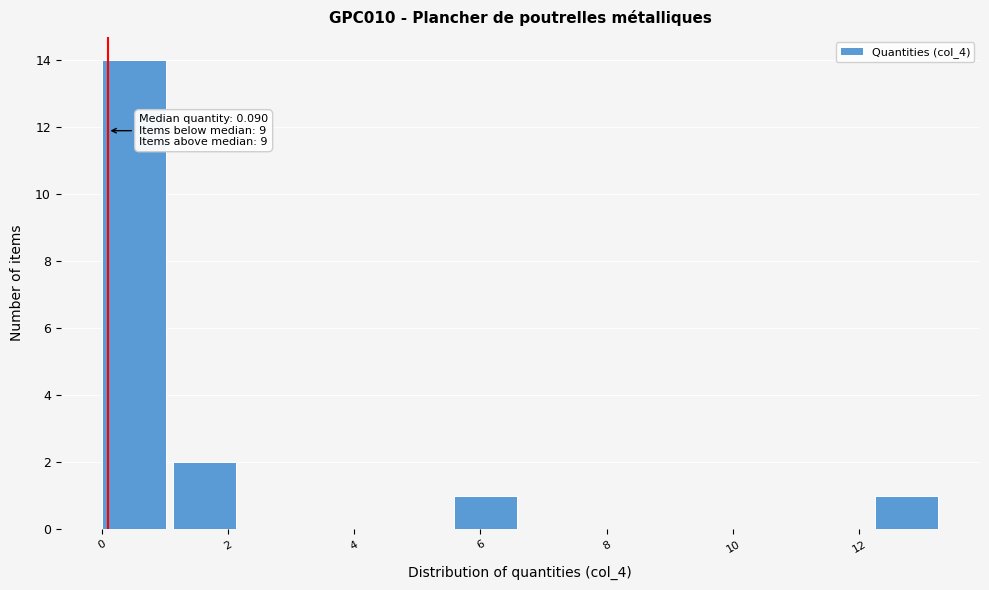

Over which range of the x-axis is the bar tallest?

0.0 to 1.2